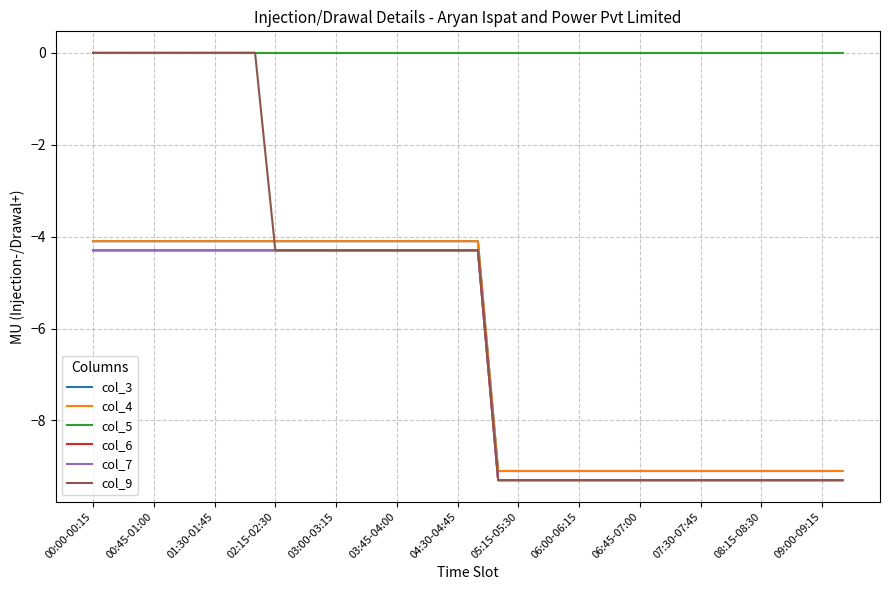

Does the chart display data point markers on the line(s)?

No